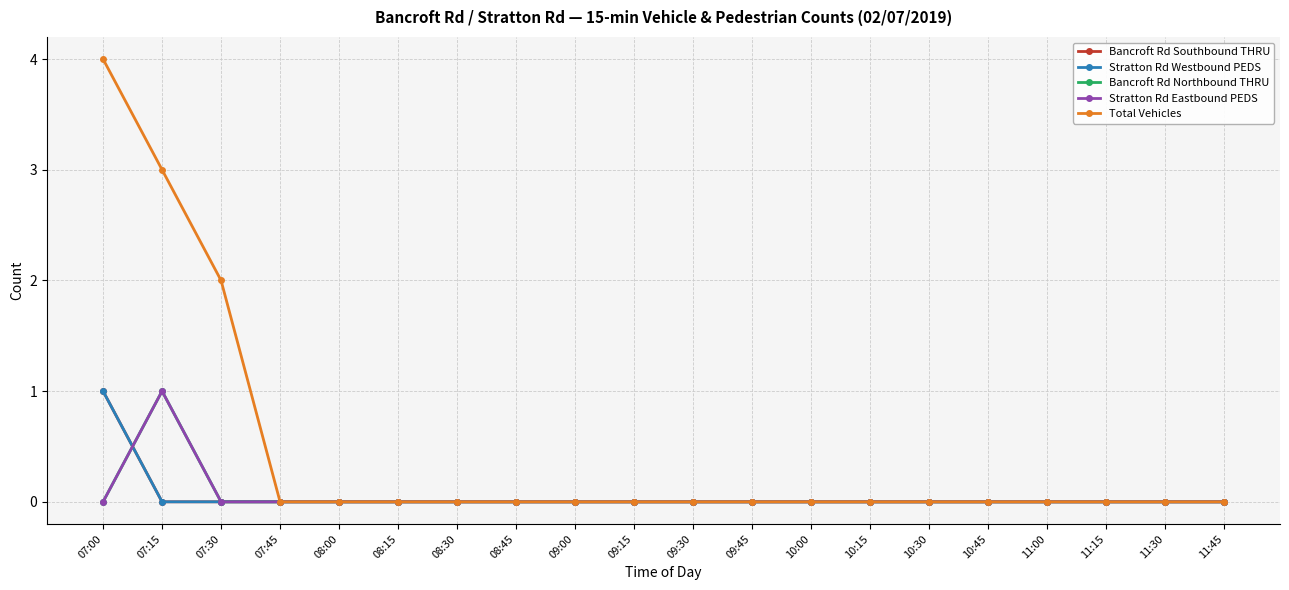

At 11:30, list the series in order from smallest to largest.

Bancroft Rd Southbound THRU, Stratton Rd Westbound PEDS, Bancroft Rd Northbound THRU, Stratton Rd Eastbound PEDS, Total Vehicles